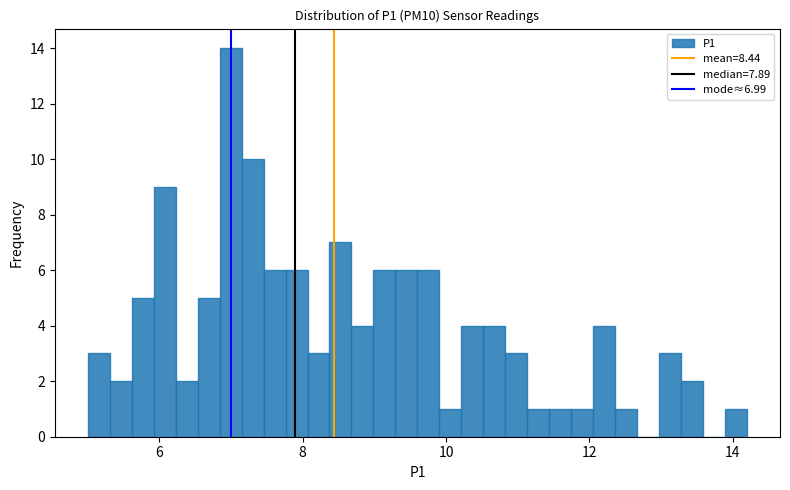

Read against the x-axis, roughly where is the centre of the tallest bar?

7.0